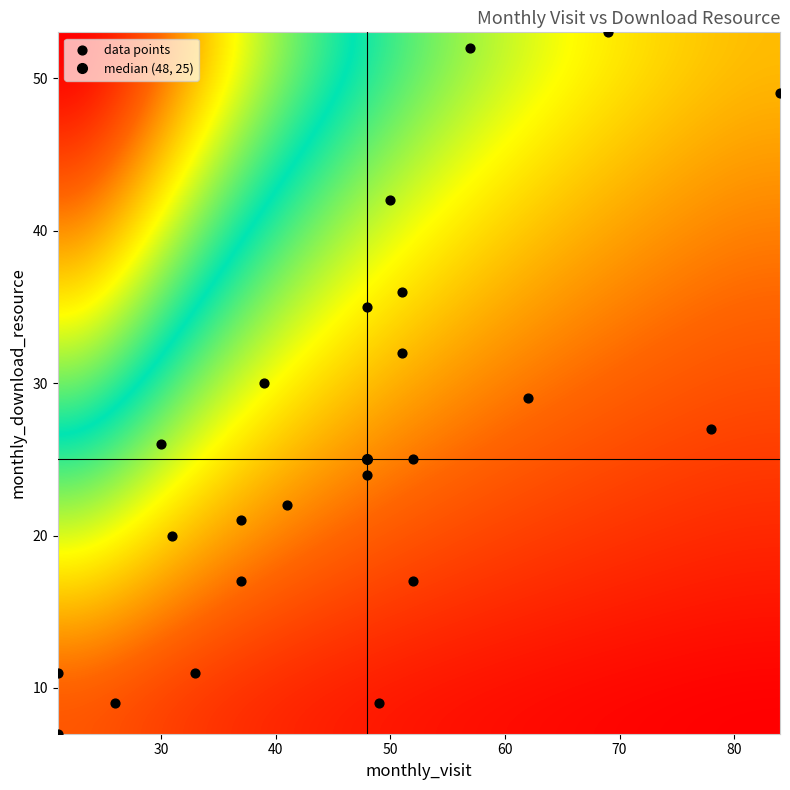

What is the range of Y values (max minus min)?

46